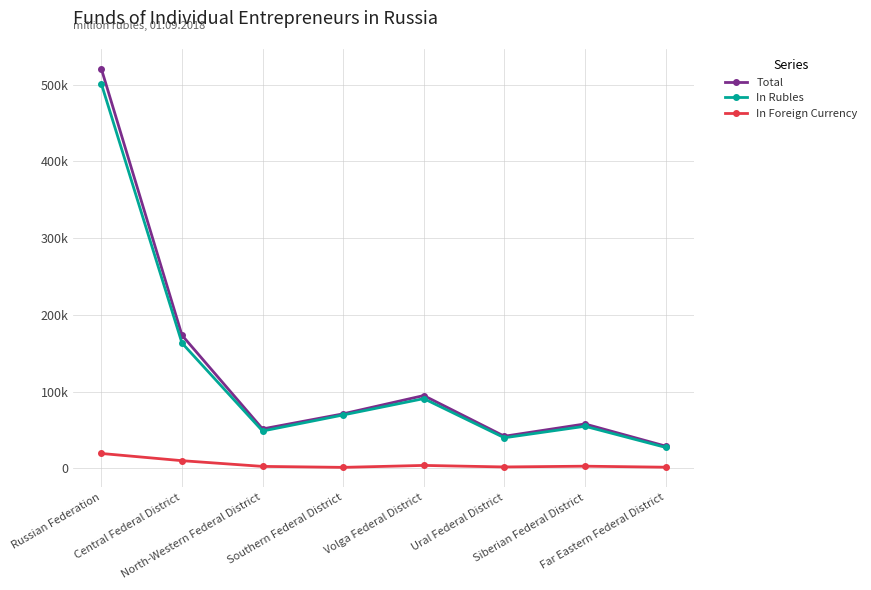

Is it true that In Rubles equals 55000 at Siberian Federal District?

True